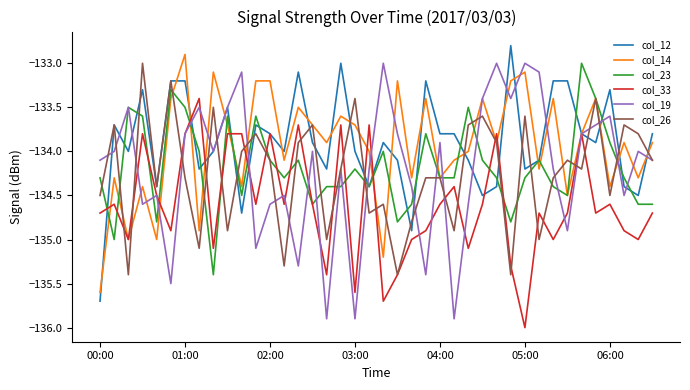

What is the lowest value of the col_19 series?

-135.9